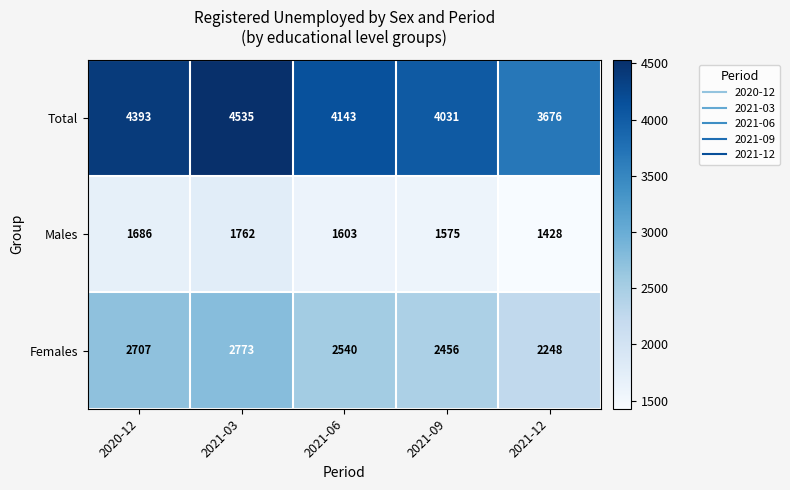

At which category does the chart reach its peak across all series?

2021-03